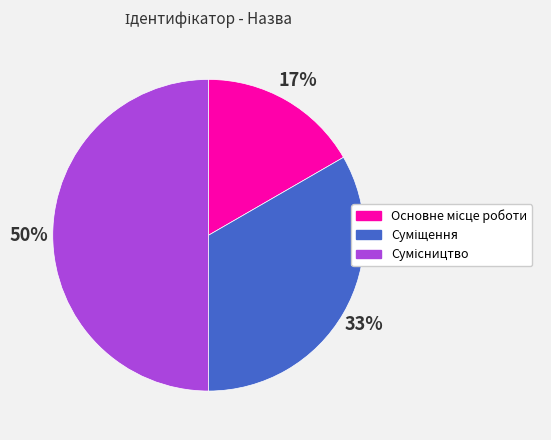

To the nearest percent, what is the average slice percentage?

33%